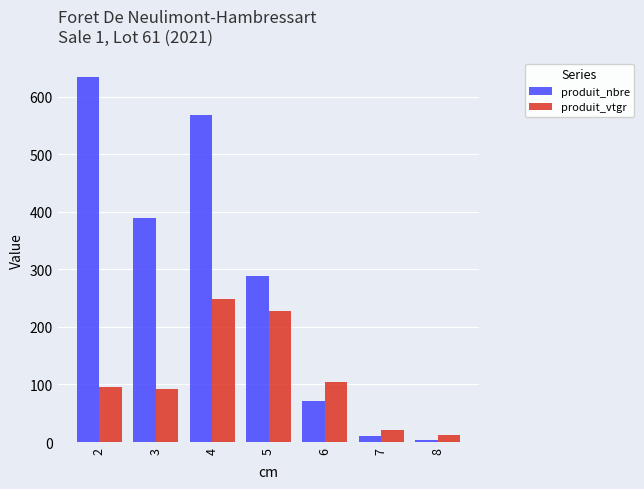

The produit_nbre series shows 566.8 at 3. True or false?

False